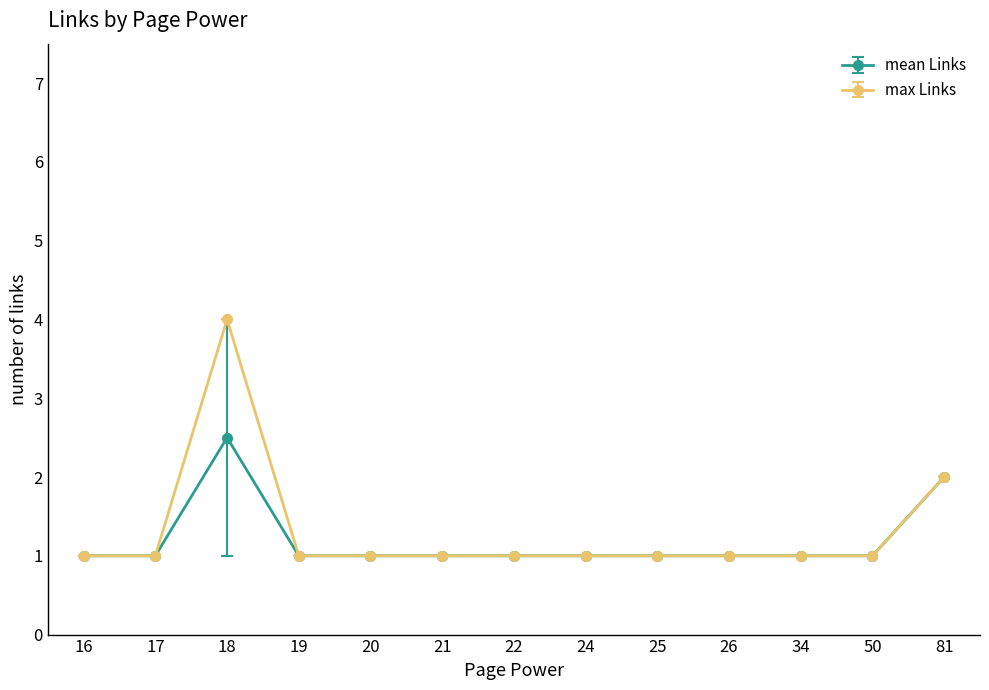

What is the average value of the mean Links series?

1.2